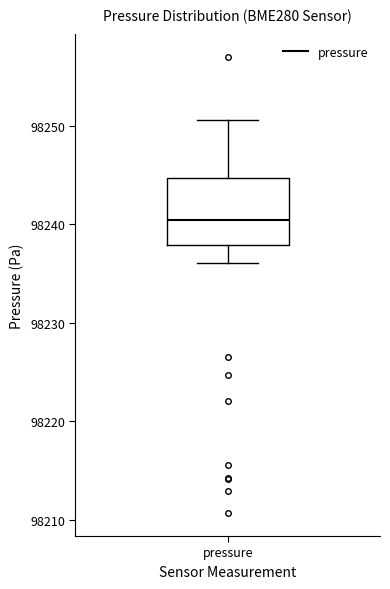

Read this box plot against the y-axis: the position of the median line, the range covered by the box, and the ends of both whiskers. The values are not printed on the chart, so give them approximately, as read against the axis.

median 98240, box 98238 to 98245, whiskers 98236 to 98251